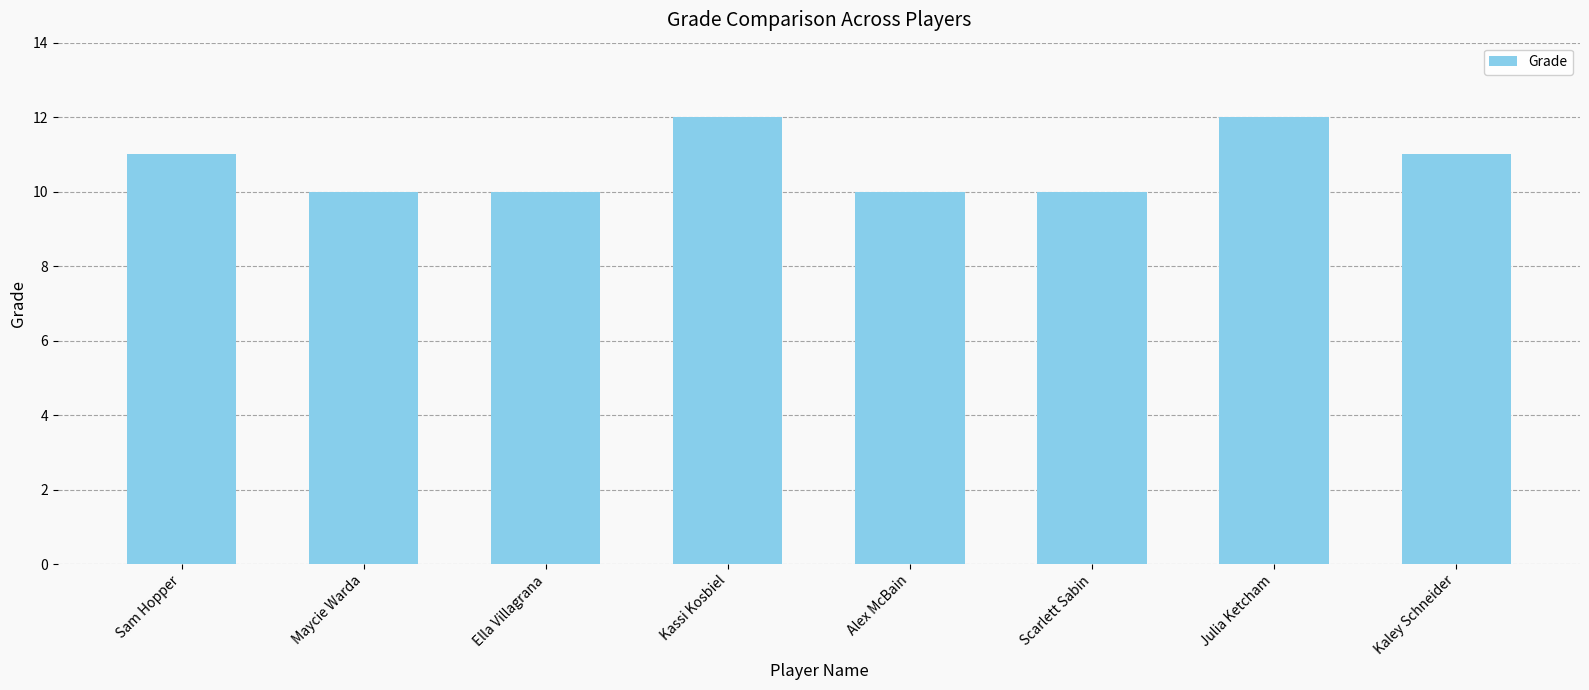

Does the chart contain any negative values?

No